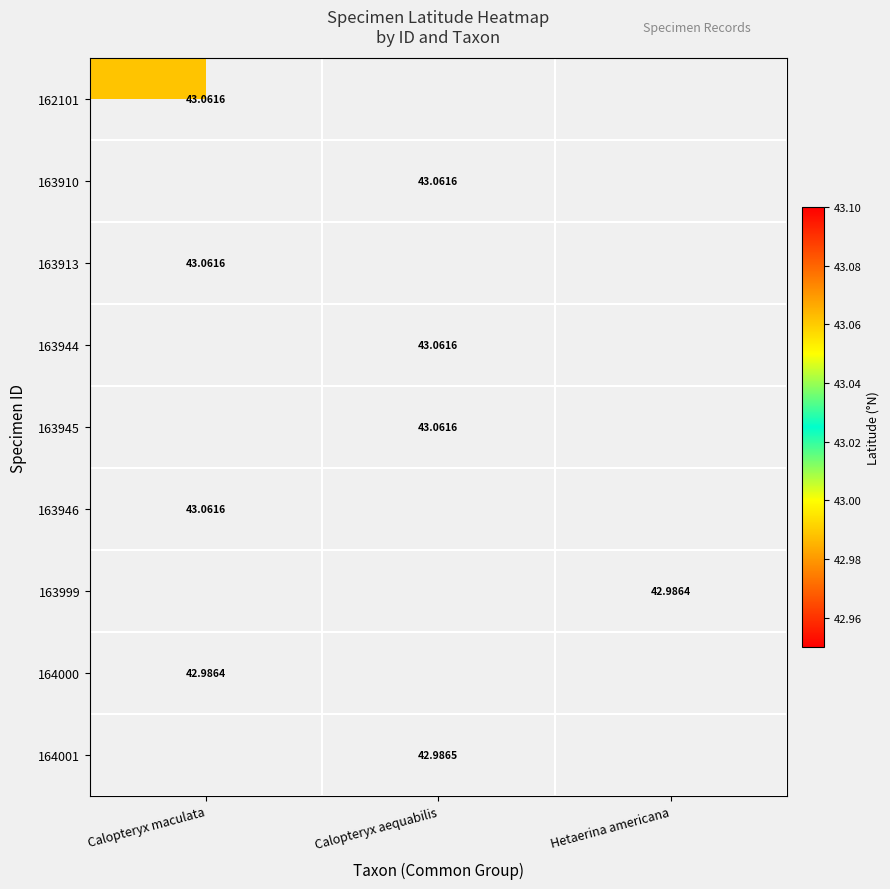

The 163999 series shows 58.6 at Hetaerina americana. True or false?

False